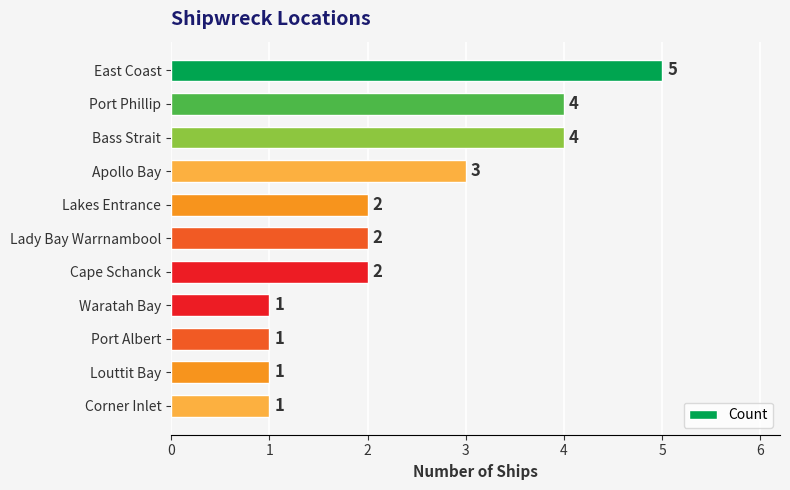

How many bars are there in total?

11